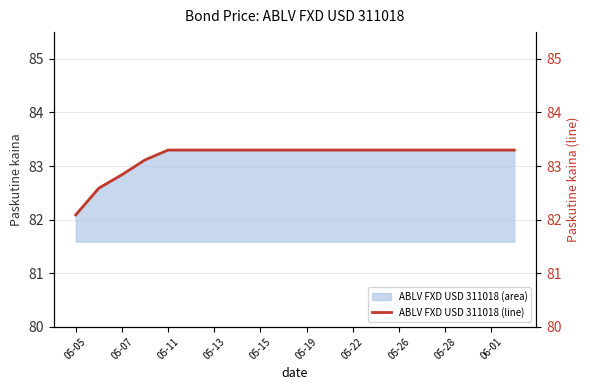

What is the maximum value shown in the chart?

83.3